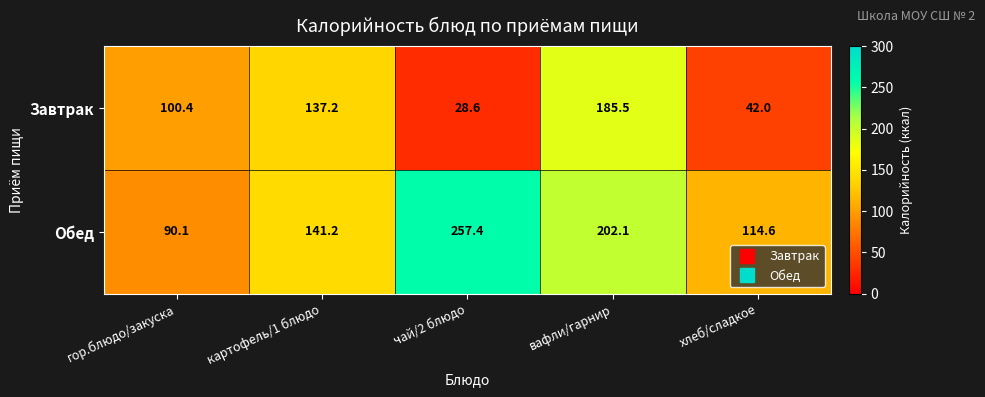

Which category has the lowest value across all series?

чай/2 блюдо